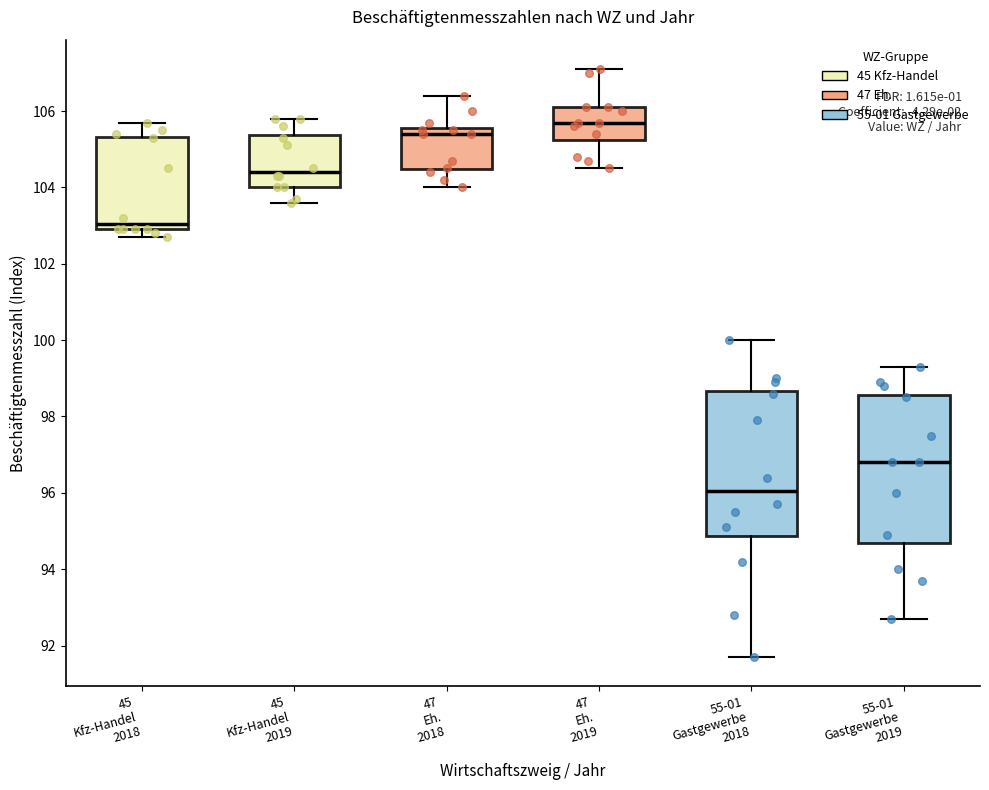

Reading left to right, read every box against the y-axis: the position of its median line, the range the box covers, and the ends of its whiskers. The values are not printed on the chart, so give them approximately, as read against the axis.

45 Kfz-Handel 2018: median 103.0 (just above the box's lower edge), box 103.0 to 105.4, whiskers 102.8 to 105.8
45 Kfz-Handel 2019: median 104.4, box 104.0 to 105.4, whiskers 103.6 to 105.8
47 Eh. 2018: median 105.4, box 104.4 to 105.6, whiskers 104.0 to 106.4
47 Eh. 2019: median 105.8, box 105.2 to 106.2, whiskers 104.6 to 107.2
55-01 Gastgewerbe 2018: median 96.0, box 94.8 to 98.6, whiskers 91.8 to 100.0
55-01 Gastgewerbe 2019: median 96.8, box 94.6 to 98.6, whiskers 92.8 to 99.4